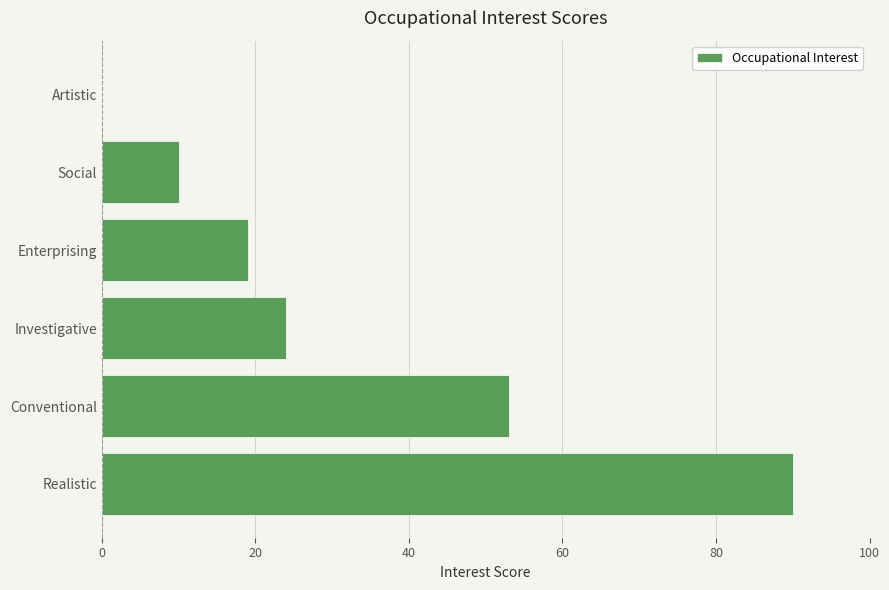

True or false: the data shows 19 at Enterprising.

True